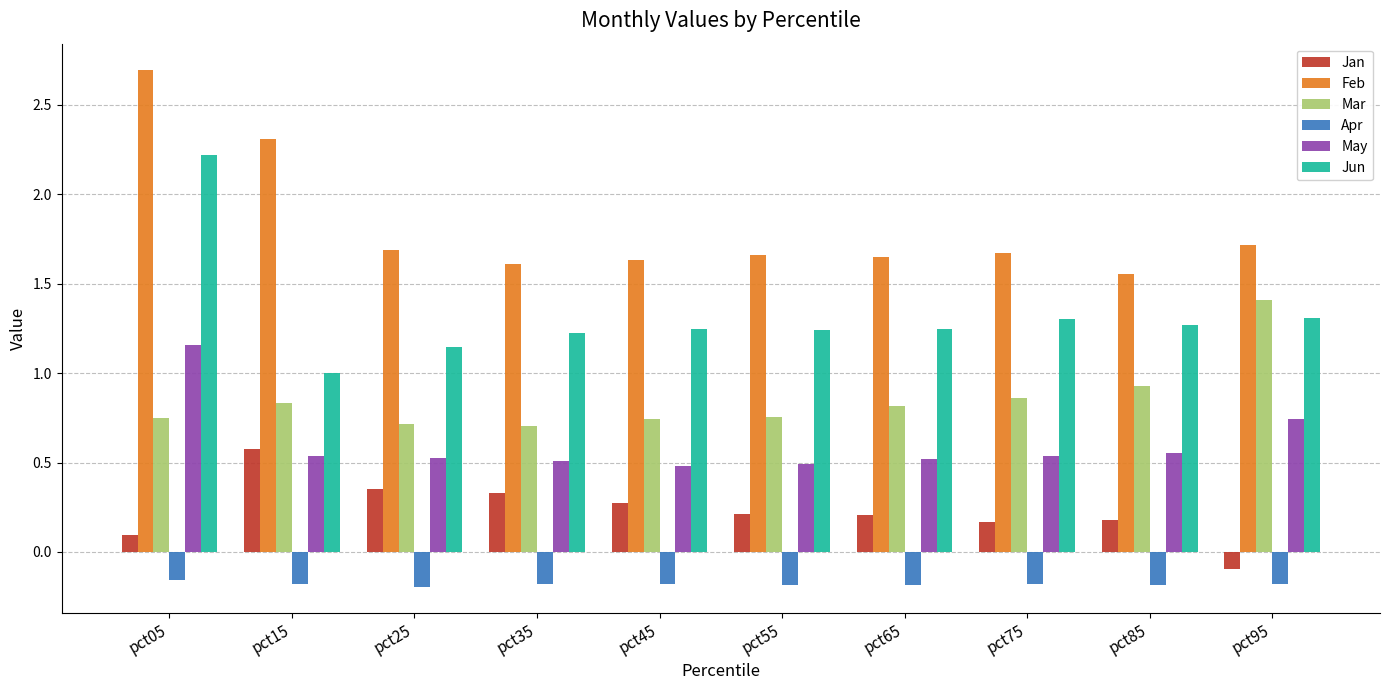

What is the sum of all Jan values?

2.3